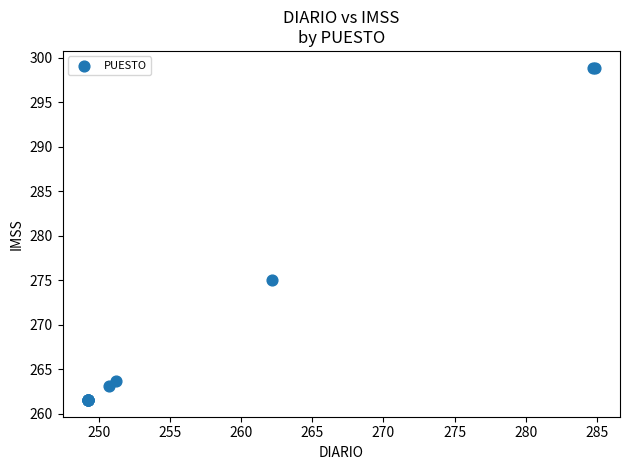

What Y value in the scatter plot is closest to 280?

275.1